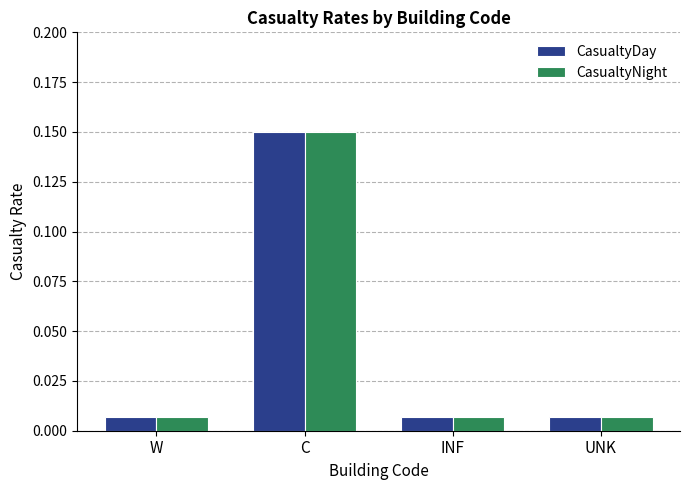

What position from the left is W?

1